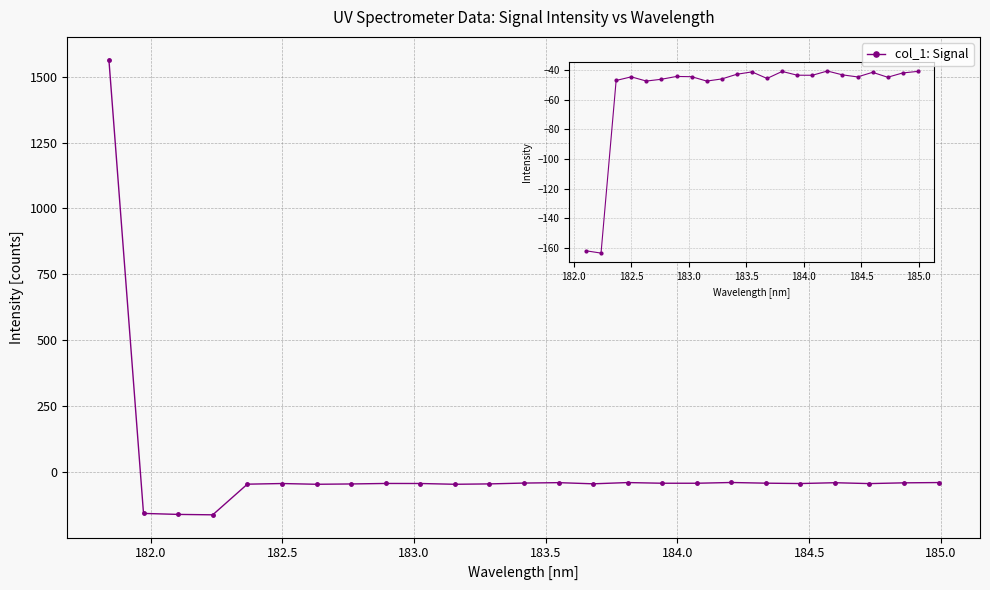

Count the number of categories in the chart.

25